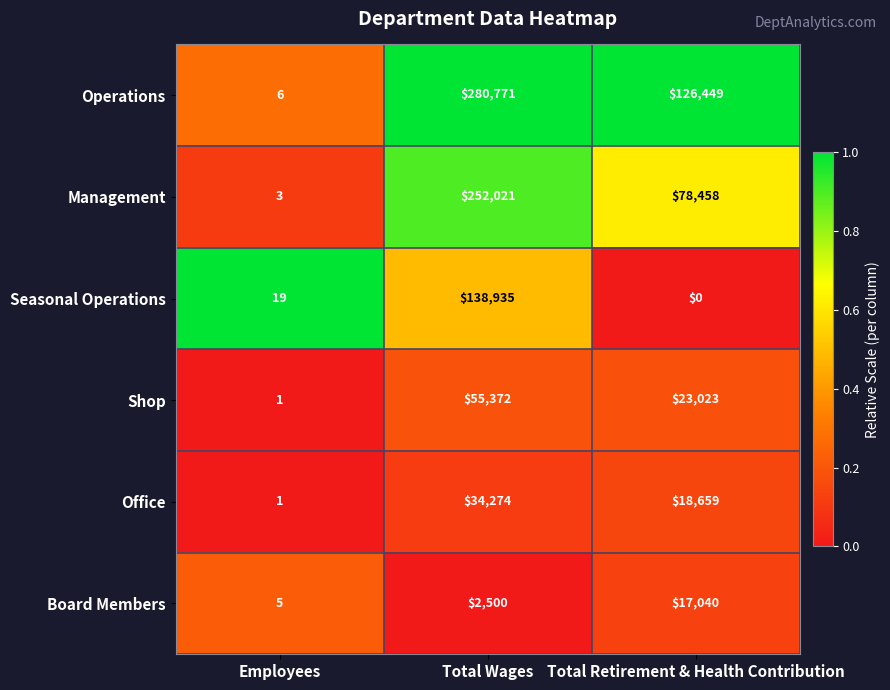

What is the average value of the Seasonal Operations series?

46318